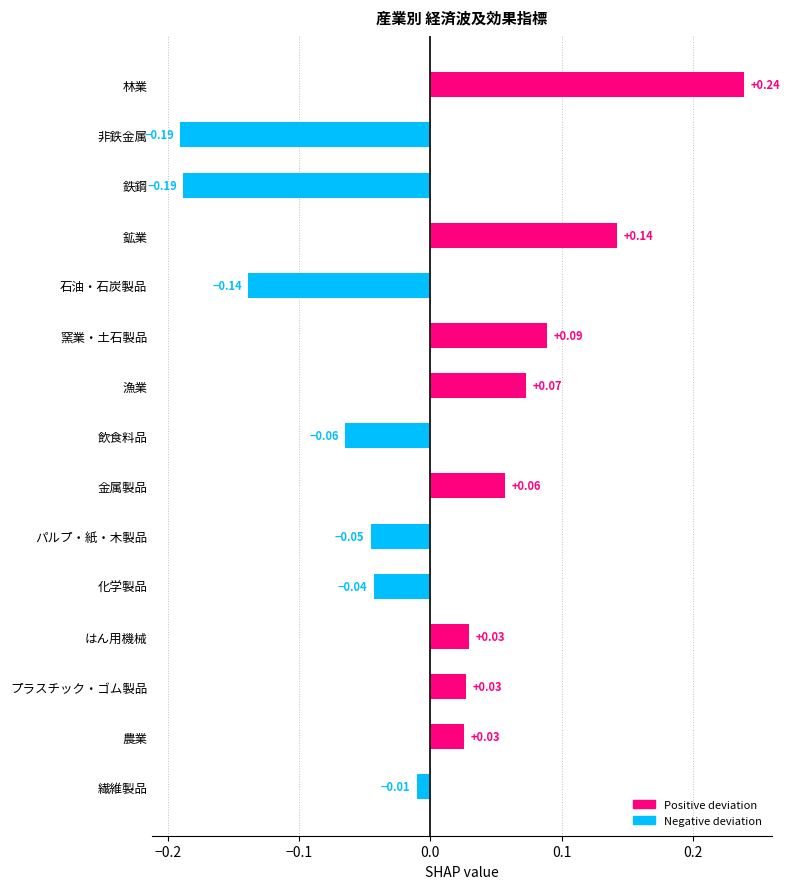

Which label corresponds to the largest value in the chart?

林業